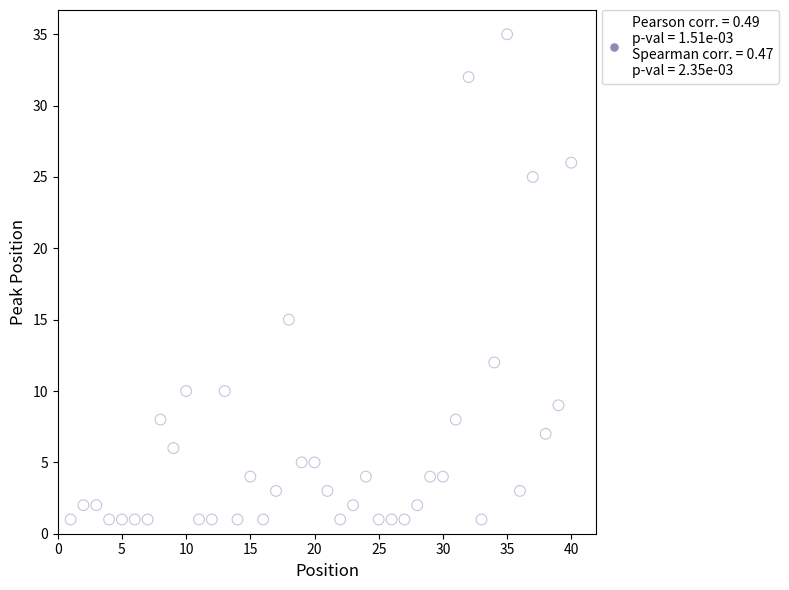

What is the range of X values (max minus min)?

39